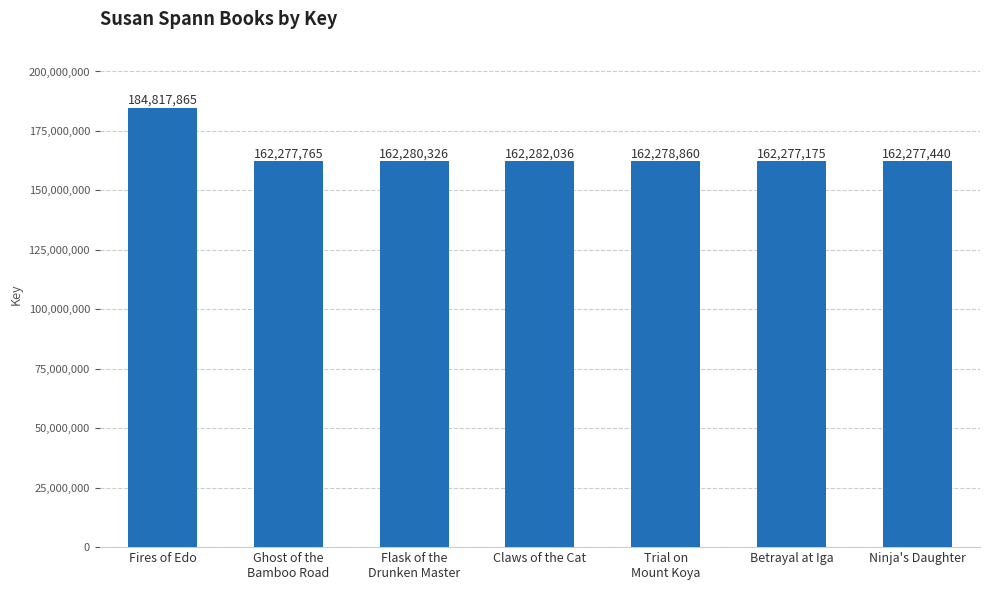

How many bars are there in total?

7